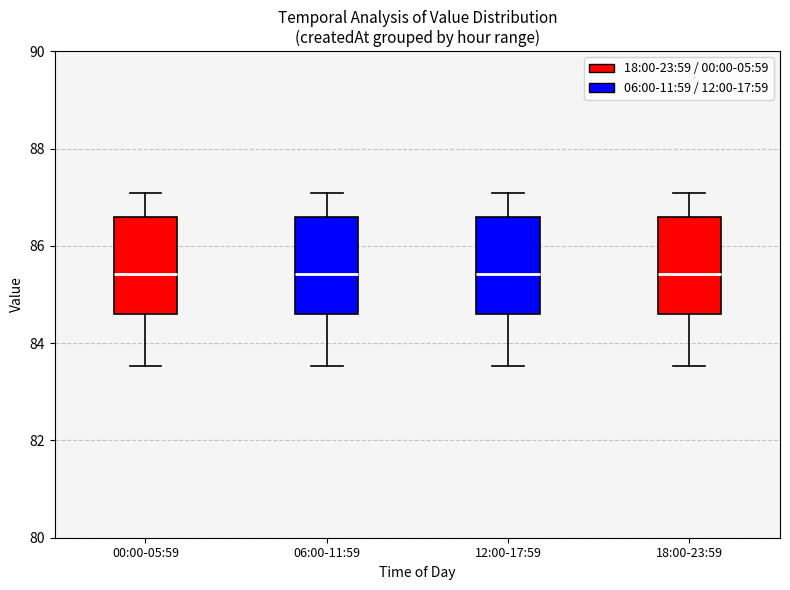

Where is the upper edge of the box for 06:00-11:59 on the y-axis? The values are not printed on the chart, so give them approximately, as read against the axis.

86.6